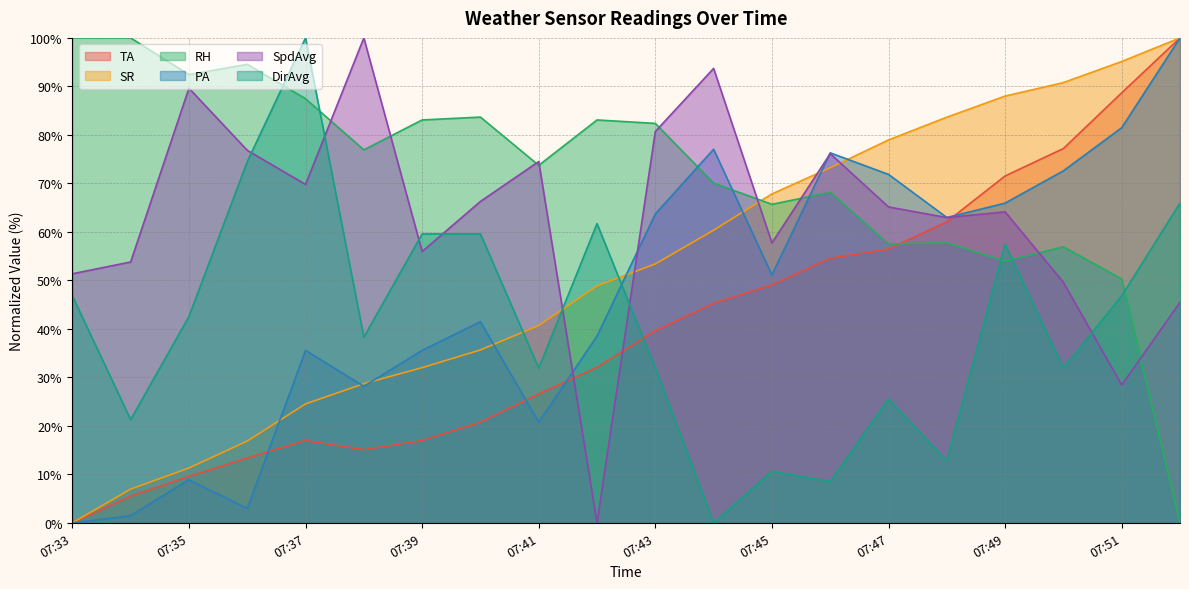

True or false: TA has a value of 32.6 at 07:50.

False